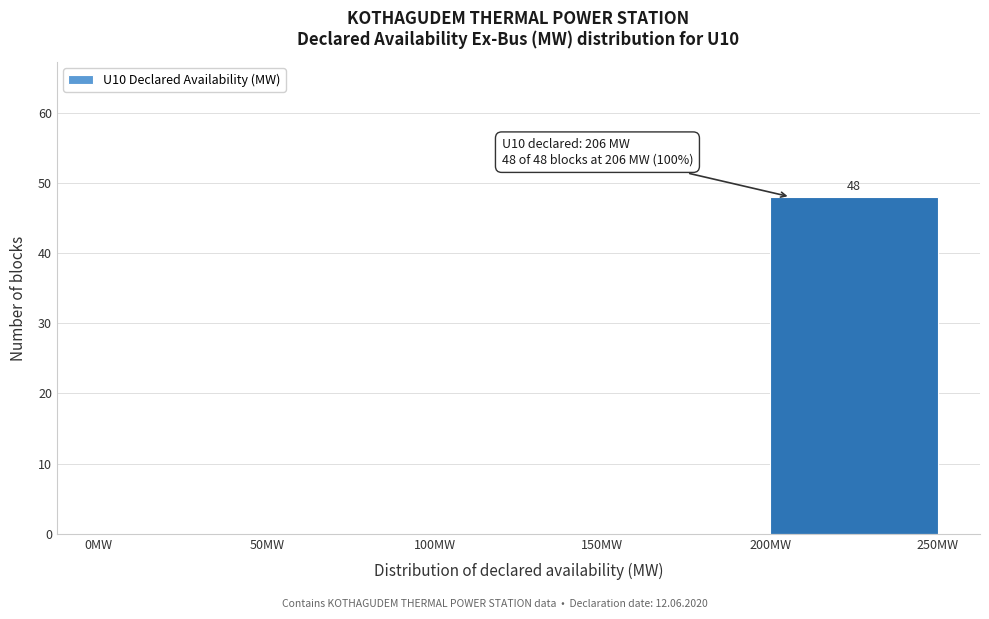

Which range on the x-axis has the tallest bar?

200 to 250